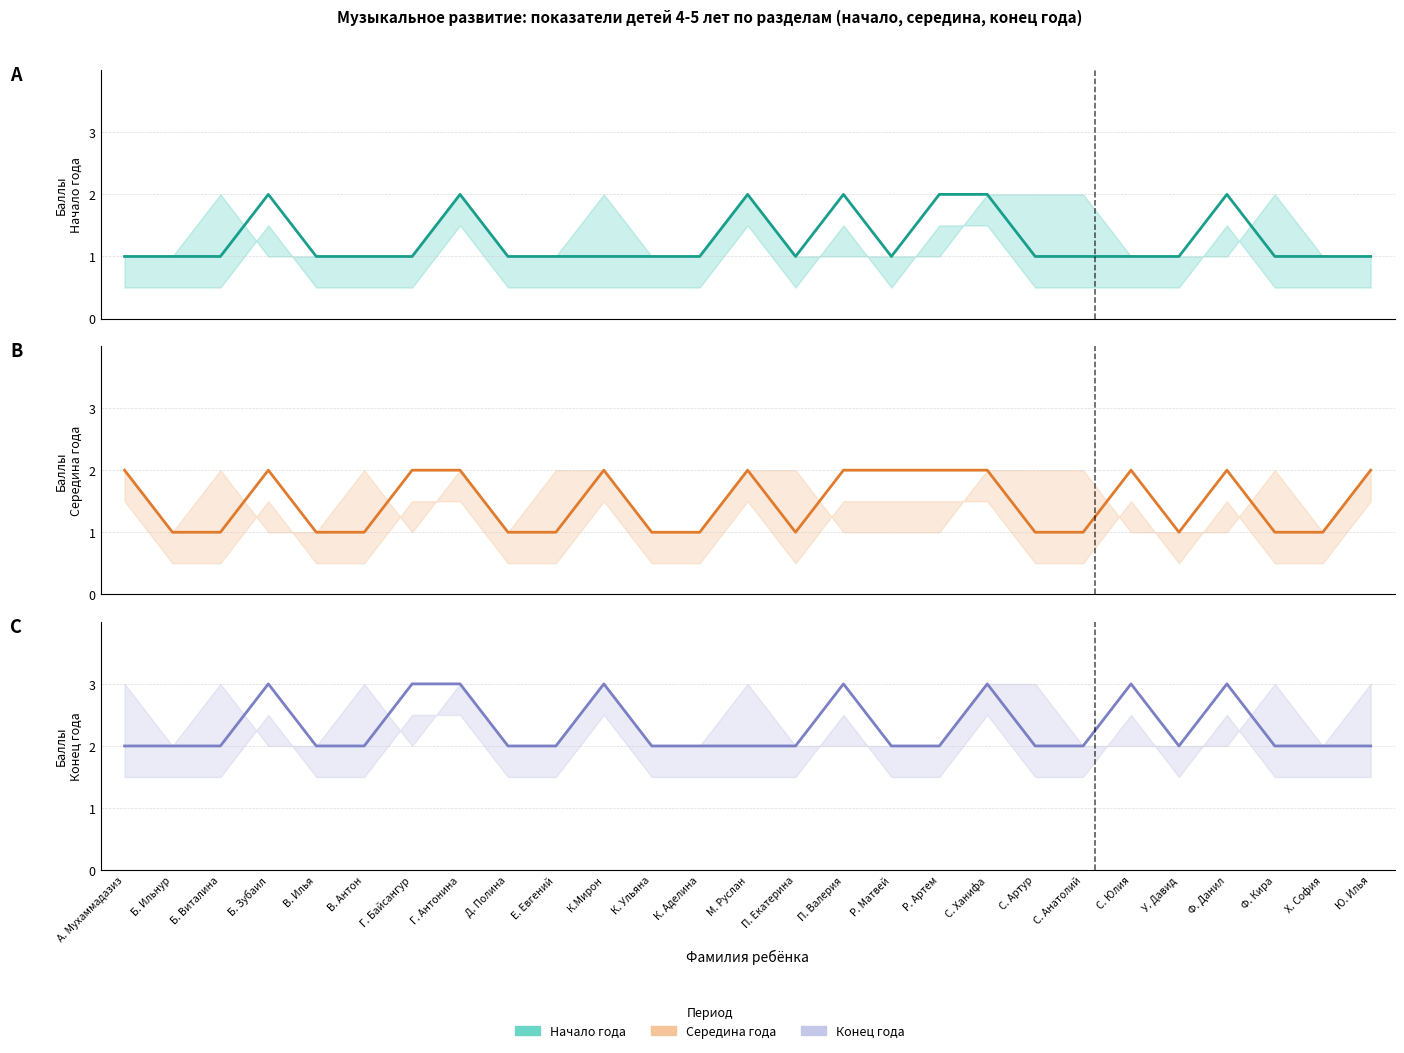

What is the spread (max minus min) of values at Г. Байсангур?

2